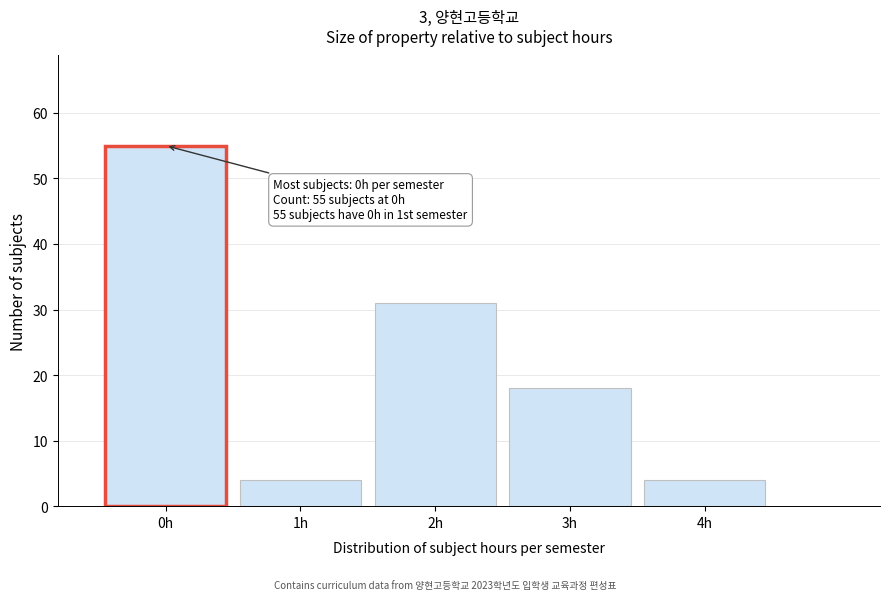

Which range on the x-axis has the tallest bar?

-0.5 to 0.5